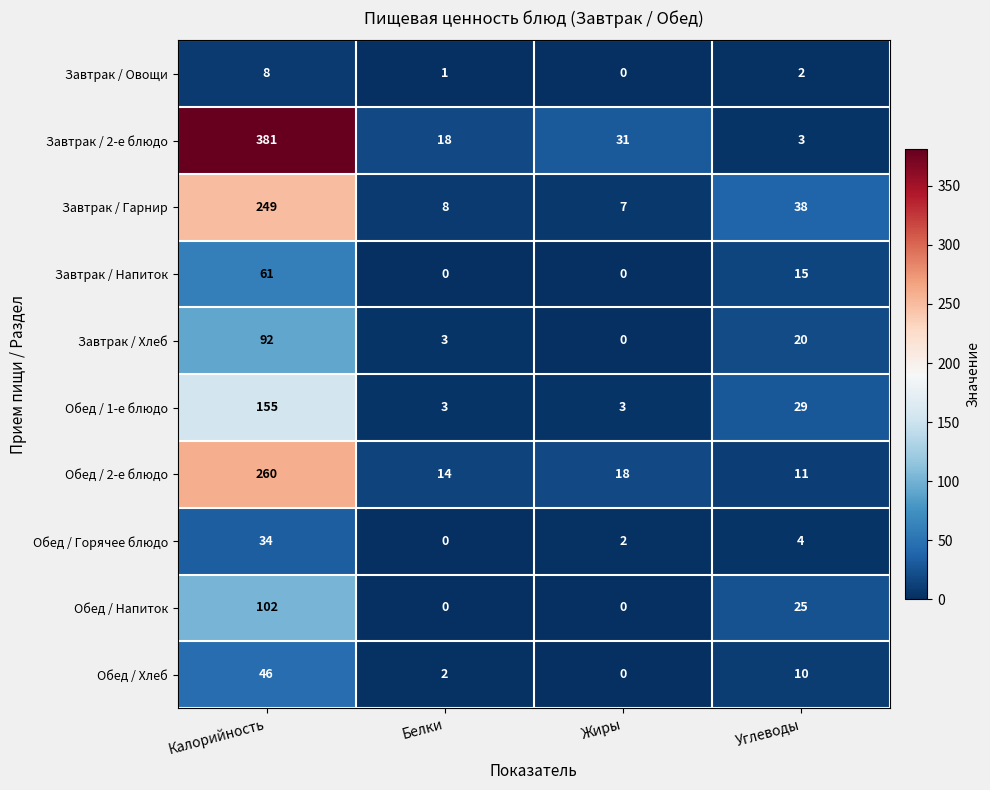

At which label does Обед / 1-е блюдо first exceed 29?

Калорийность